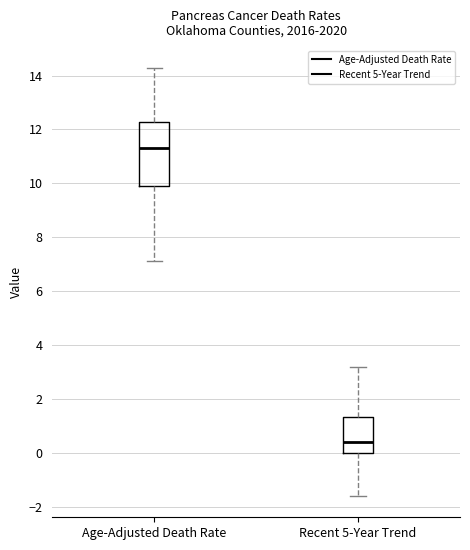

Which box's median line is the lowest?

Recent 5-Year Trend